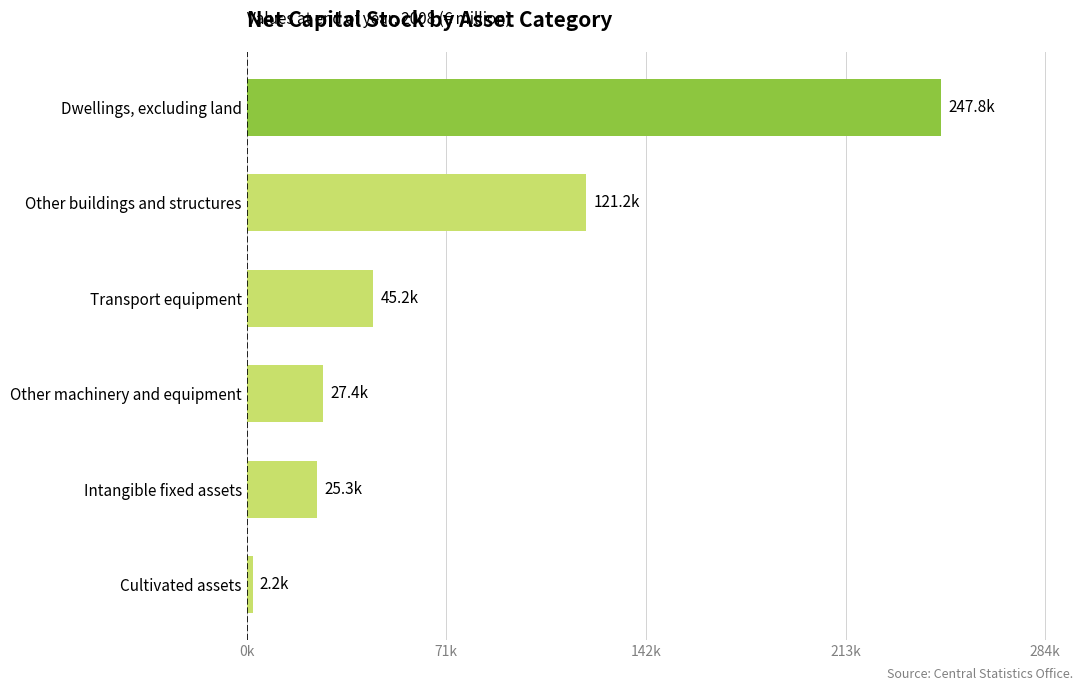

Does the chart contain any negative values?

No